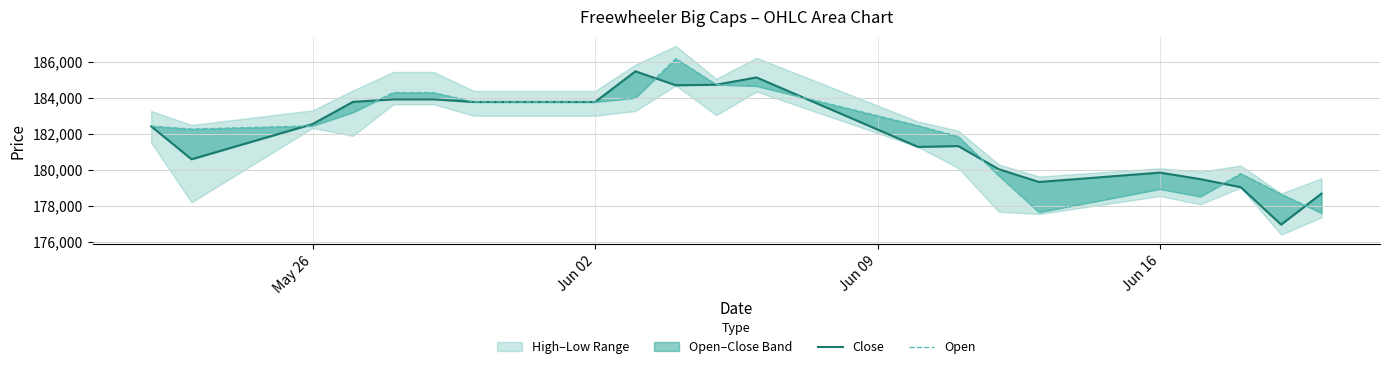

What is the difference between the maximum and second lowest values in the Open series?

8530